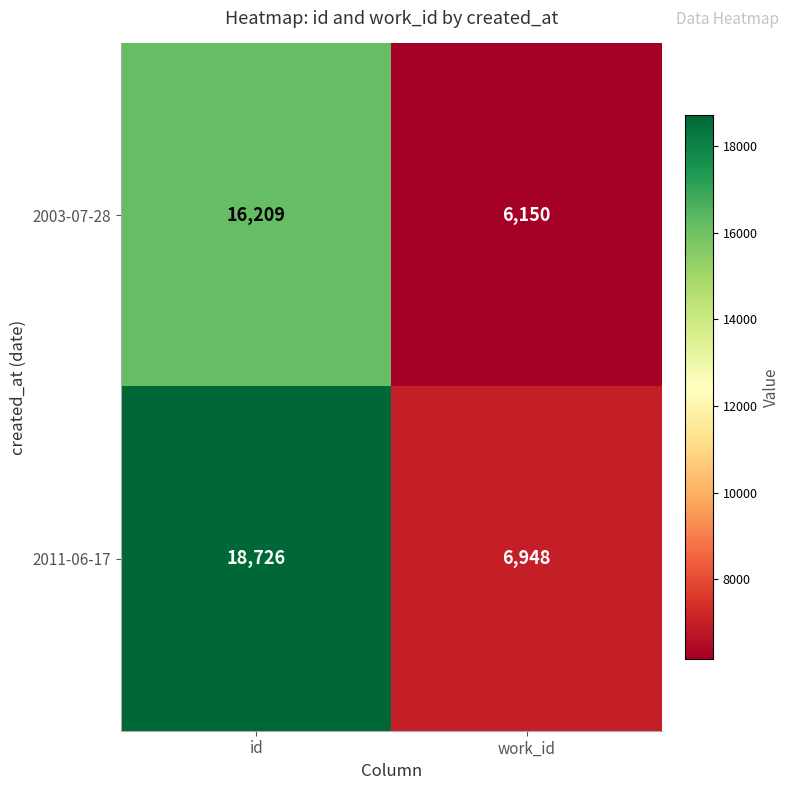

Which series has the largest range (max minus min)?

2011-06-17